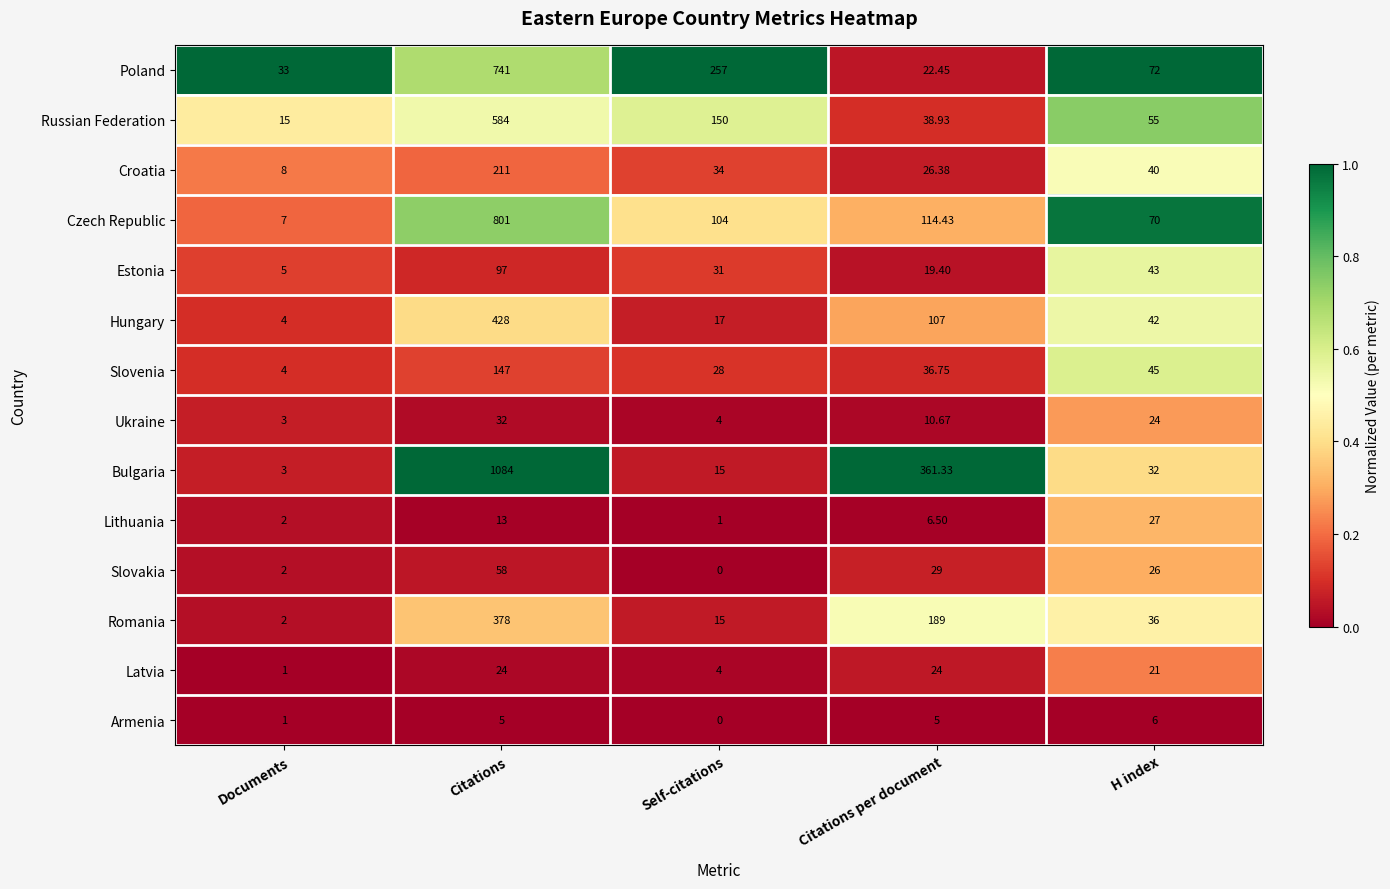

Which series has the largest range (max minus min)?

Bulgaria